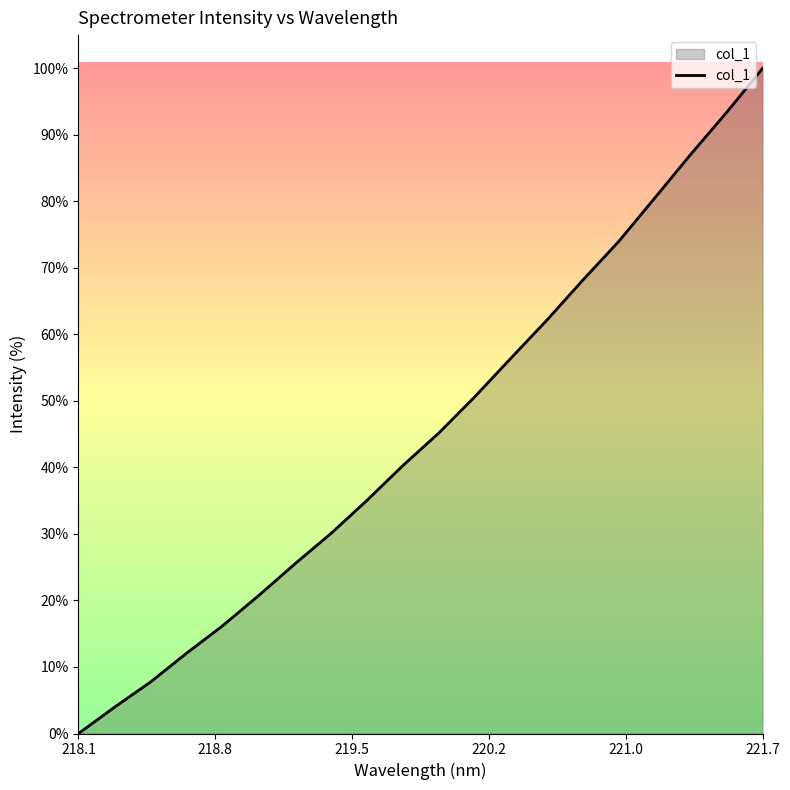

Count the number of data series in this chart.

1